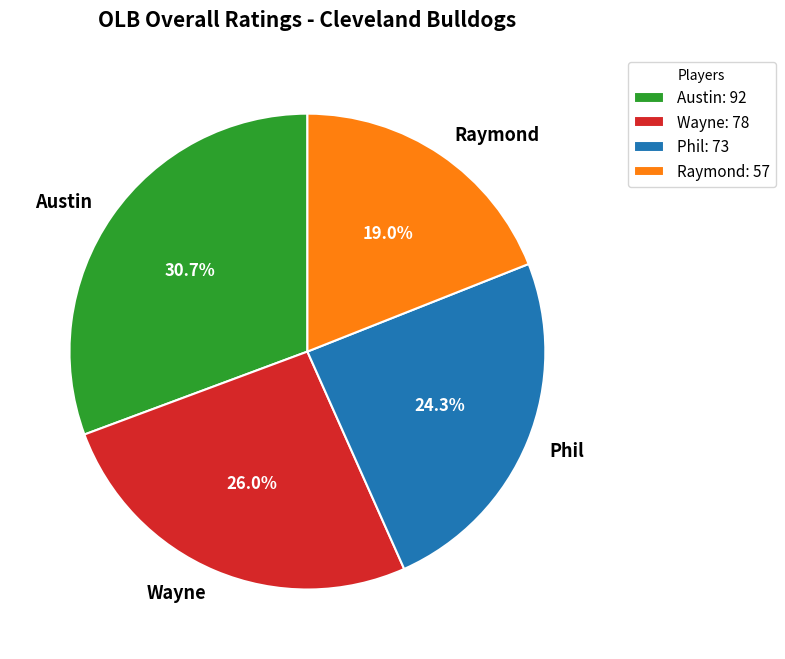

To the nearest percent, what is the difference between the largest and smallest slice percentages?

12%